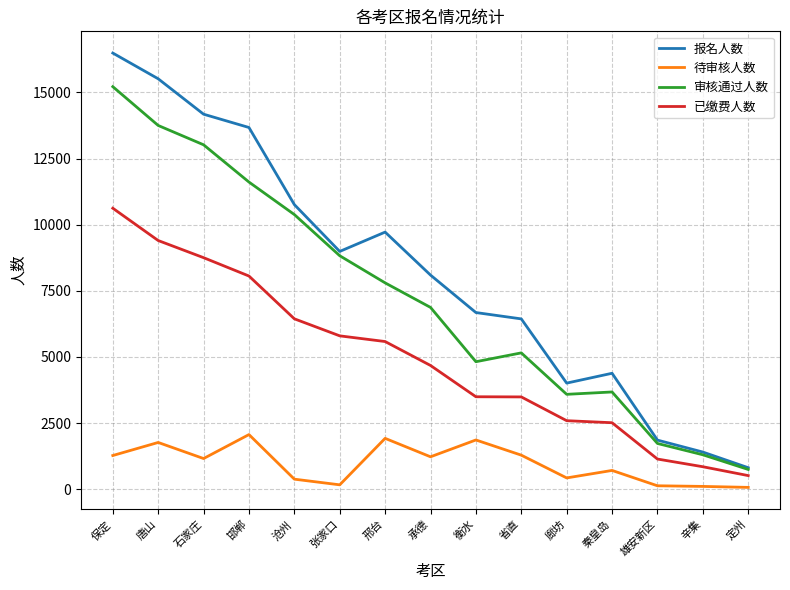

What is the difference between the maximum and second lowest values in the 待审核人数 series?

1960